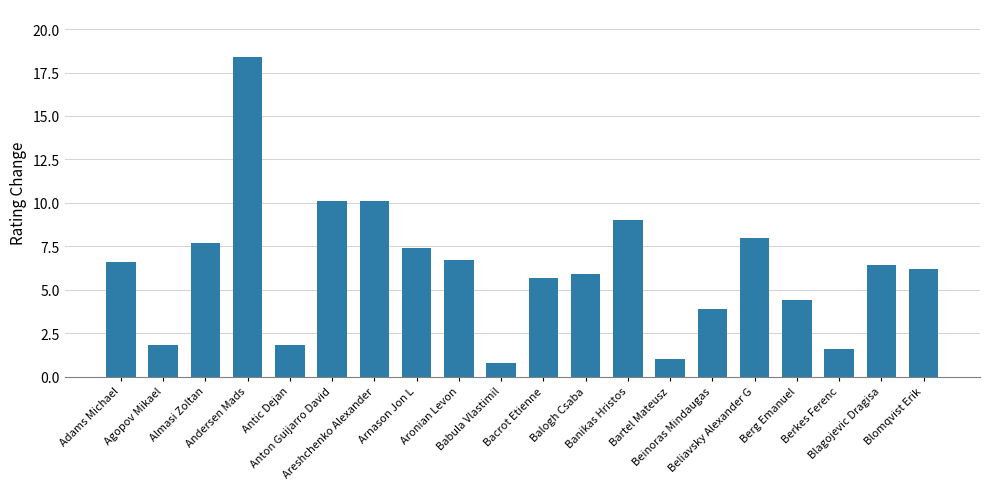

What is the label of the 17th bar from the right?

Andersen Mads